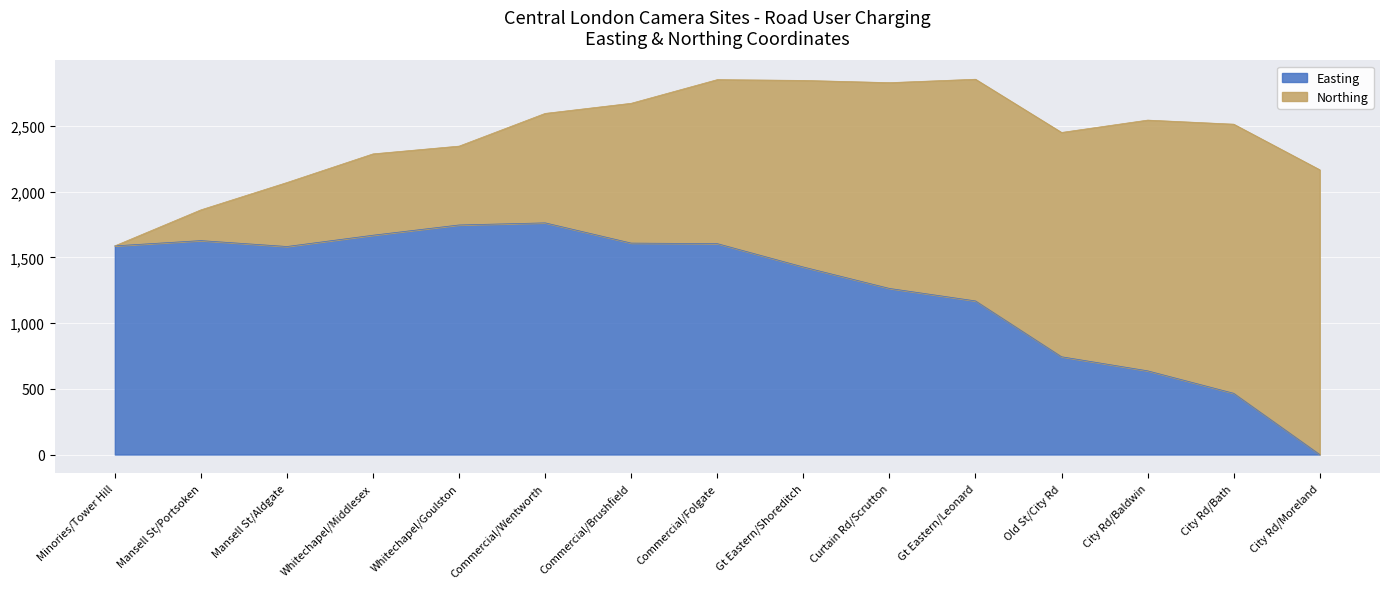

What is the maximum value for Easting?

1763